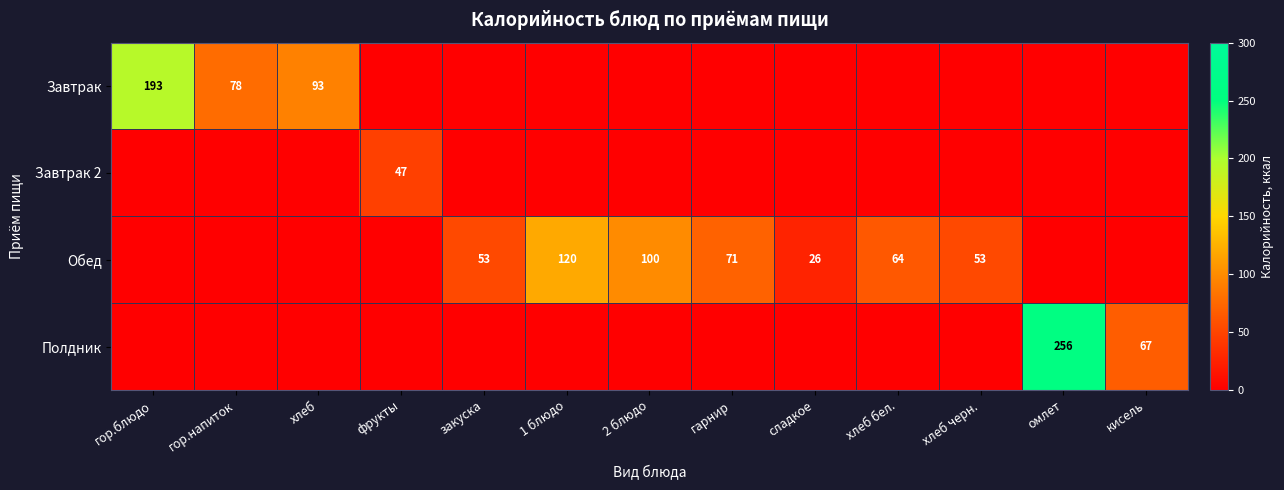

Which category has the highest value in the Полдник series?

омлет